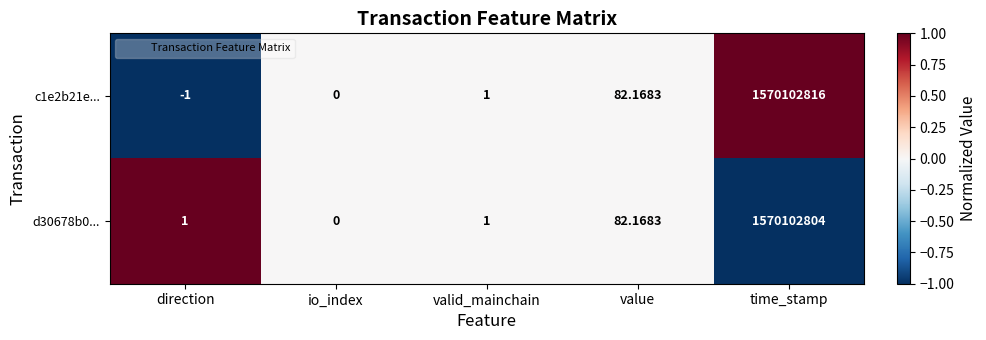

Which category has the lowest value in the d30678b0... series?

io_index